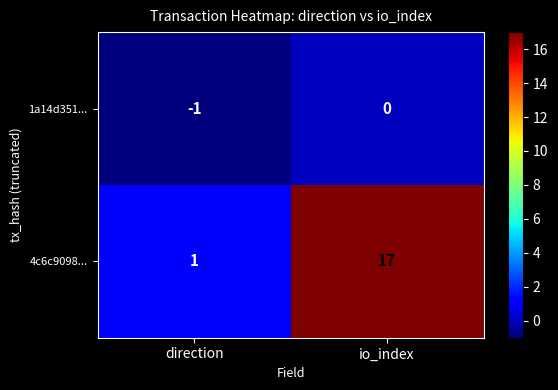

Read the 4c6c9098... value at io_index, to the nearest 10.

20